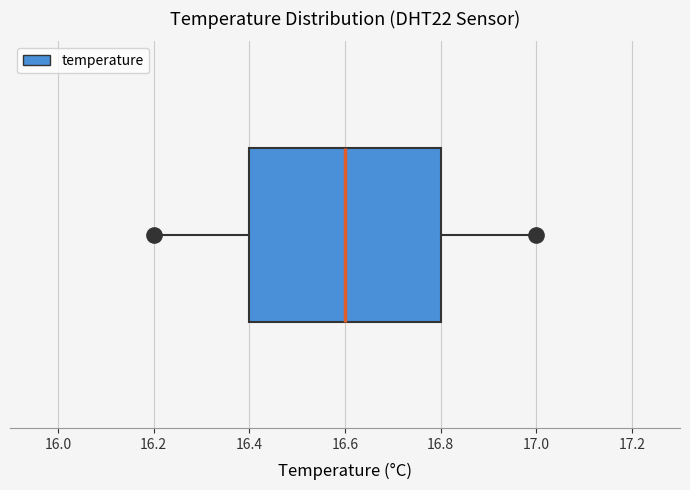

Where does the right whisker of the box end on the x-axis? The values are not printed on the chart, so give them approximately, as read against the axis.

17.0